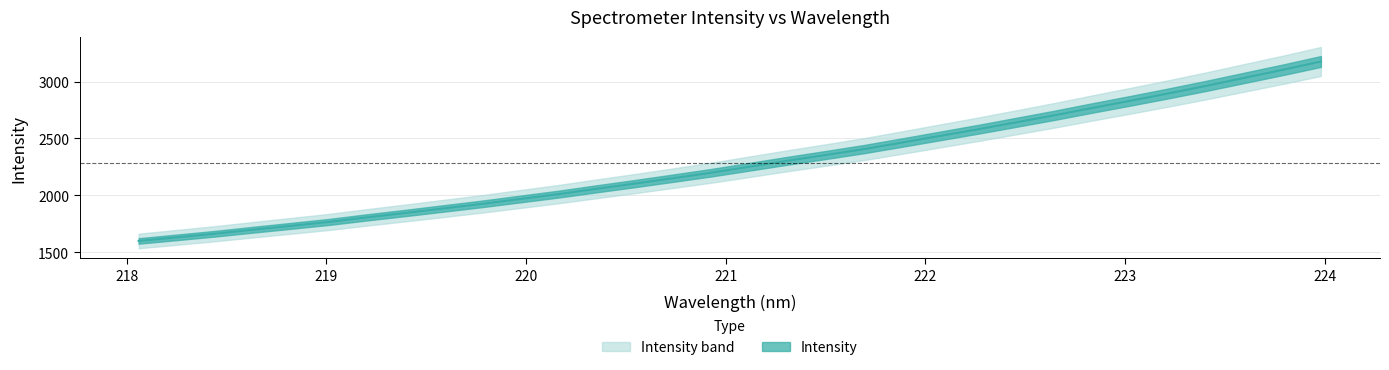

Rank the categories by value from lowest to highest.

218.0596, 218.2508, 218.442, 218.6332, 218.8244, 219.0156, 219.2067, 219.3979, 219.589, 219.7801, 219.9712, 220.1623, 220.3533, 220.5444, 220.7354, 220.9264, 221.1174, 221.3083, 221.4993, 221.6902, 221.8812, 222.0721, 222.263, 222.4538, 222.6447, 222.8355, 223.0264, 223.2172, 223.408, 223.5987, 223.7895, 223.9802